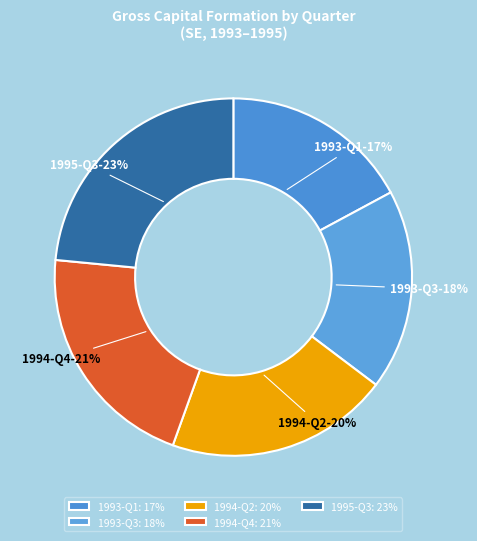

How many slices are in this pie chart?

5